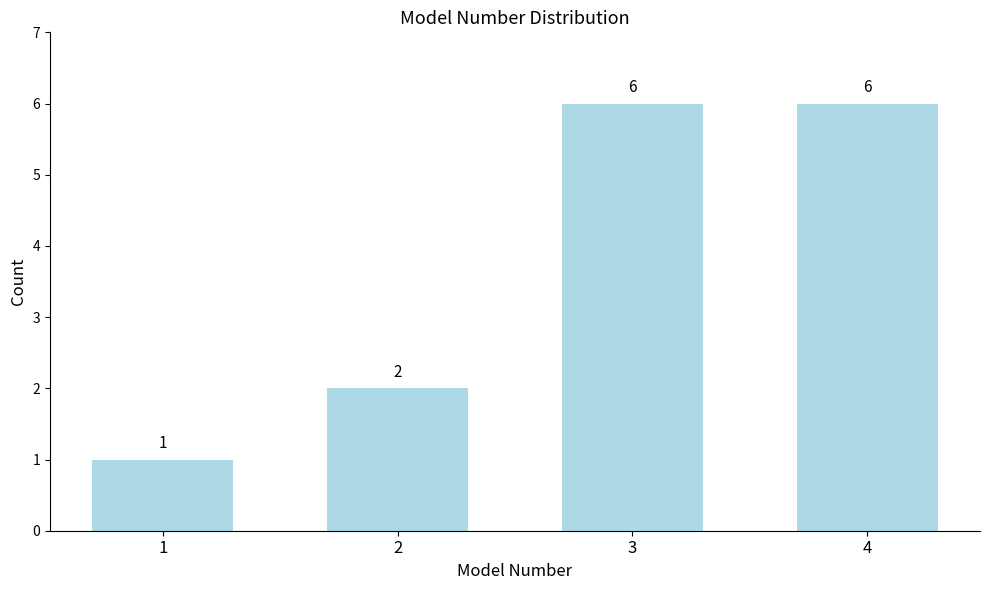

Reading left to right, extract all data points from this chart.

1=1	2=2	3=6	4=6